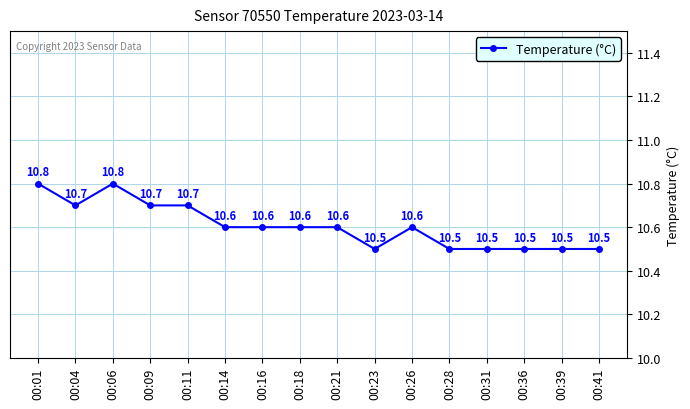

What is the ratio of the value at 00:01 to the value at 00:09?

1.0